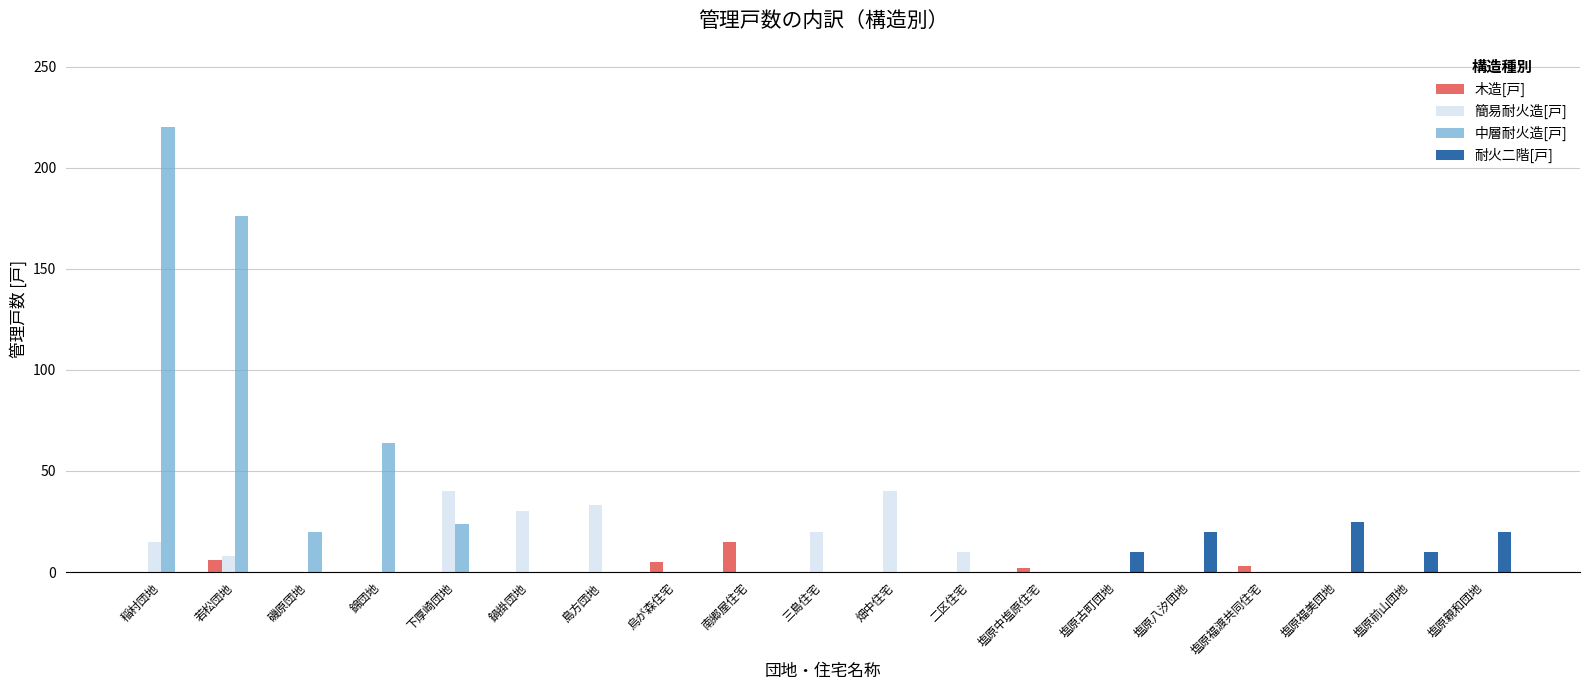

True or false: 木造[戸] has a value of 0 at 鍋掛団地.

True